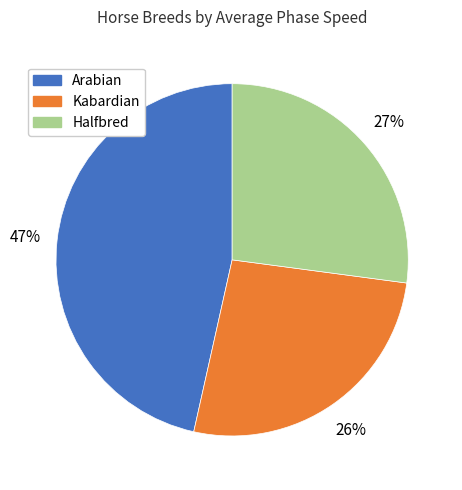

Does any single category account for the majority?

No